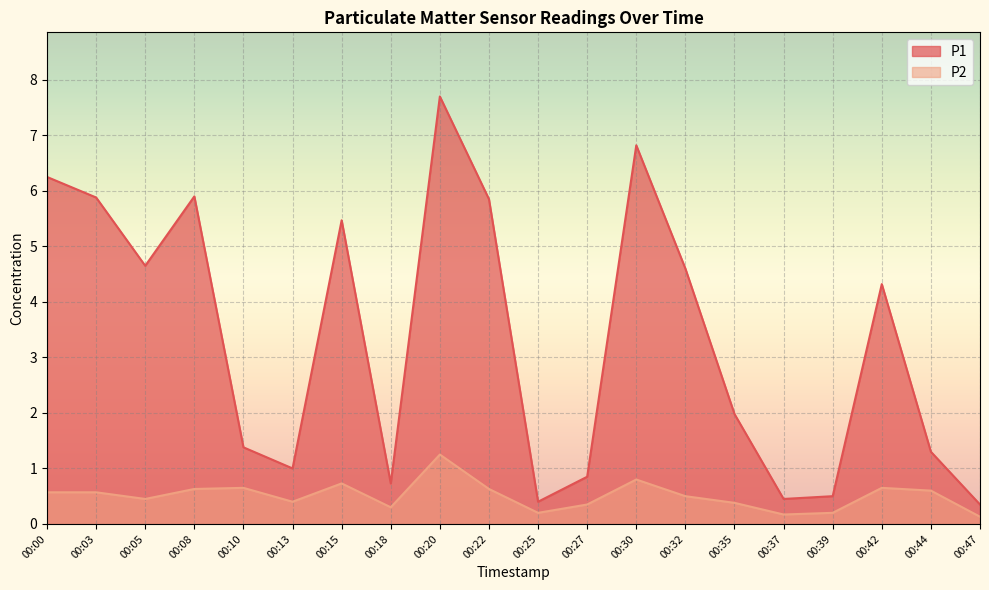

How many data points in P1 are above 4?

10